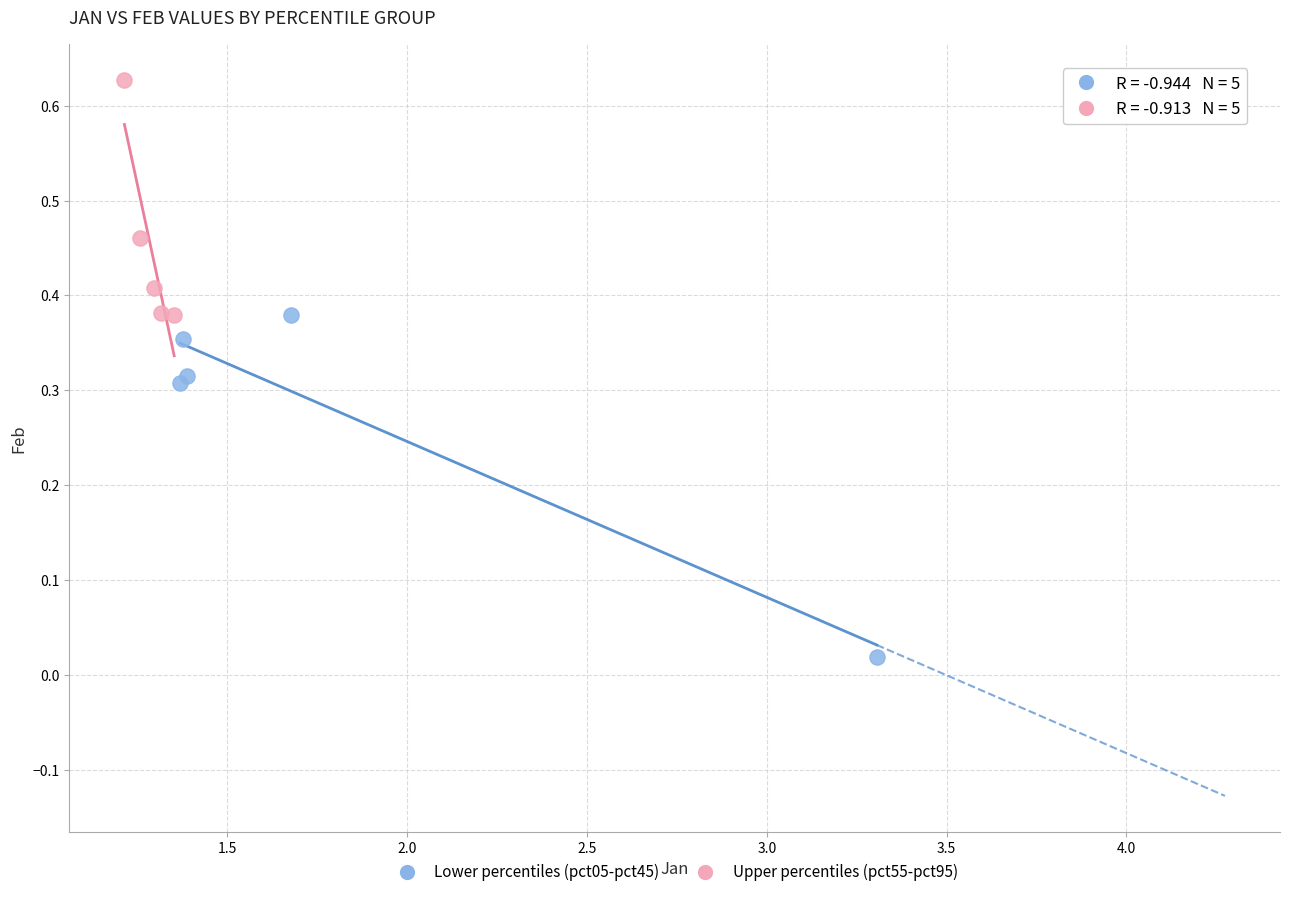

Which series contains the highest Y value?

Upper percentiles (pct55-pct95)